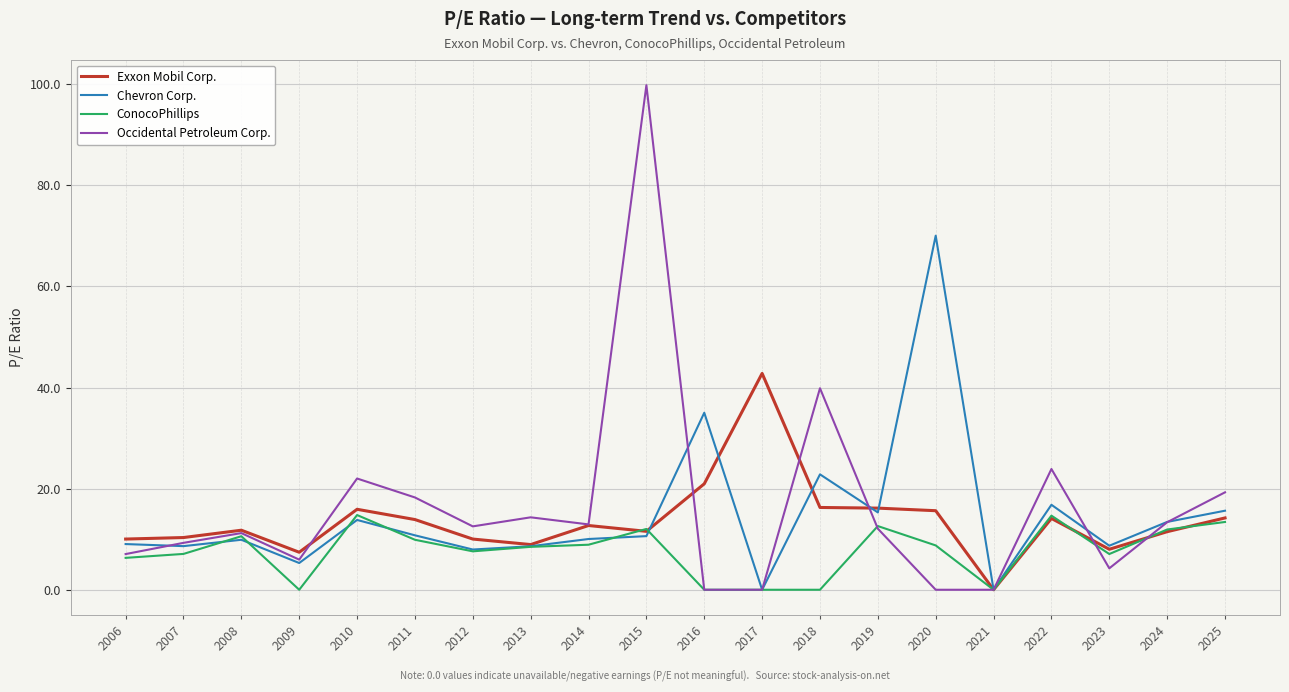

Is it true that ConocoPhillips equals 12.0 at 2015?

True